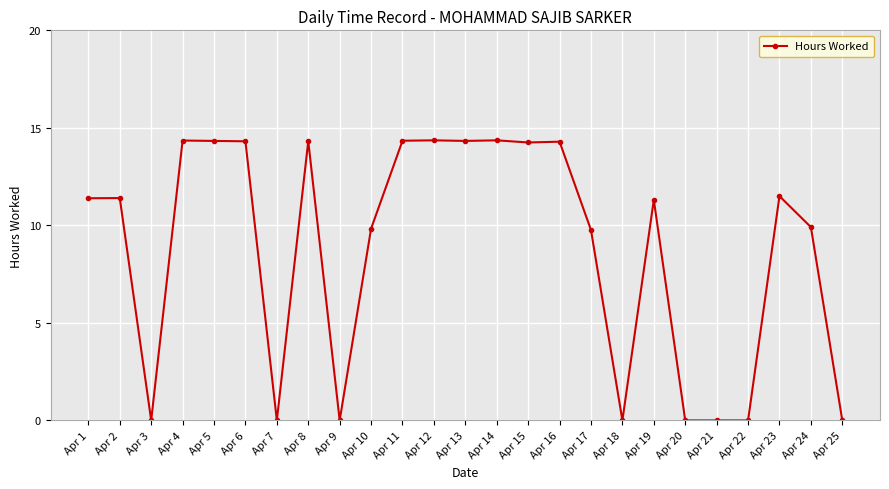

Count the number of values greater than 11.

14